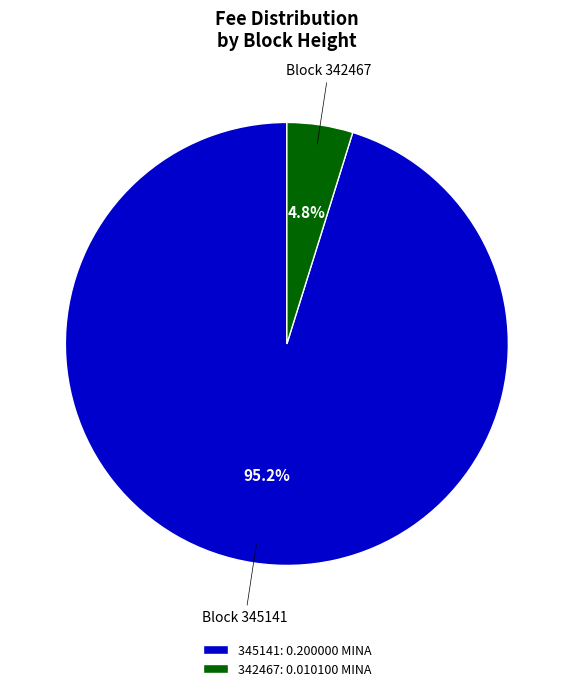

What percentage is the 345141 slice, to the nearest percent?

95%